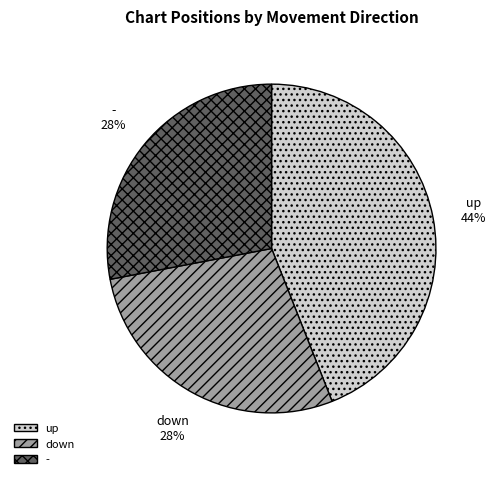

How many segments does this pie chart have?

3